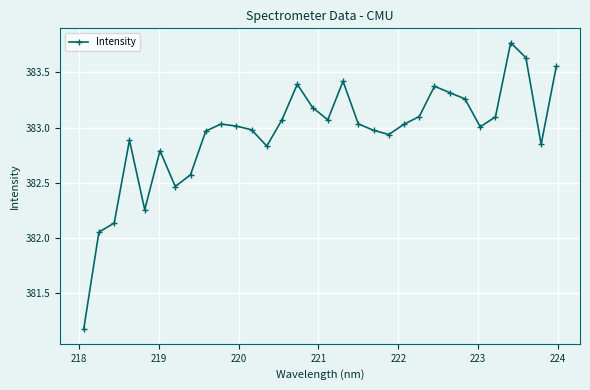

Is this an area chart (filled region under the line)?

No